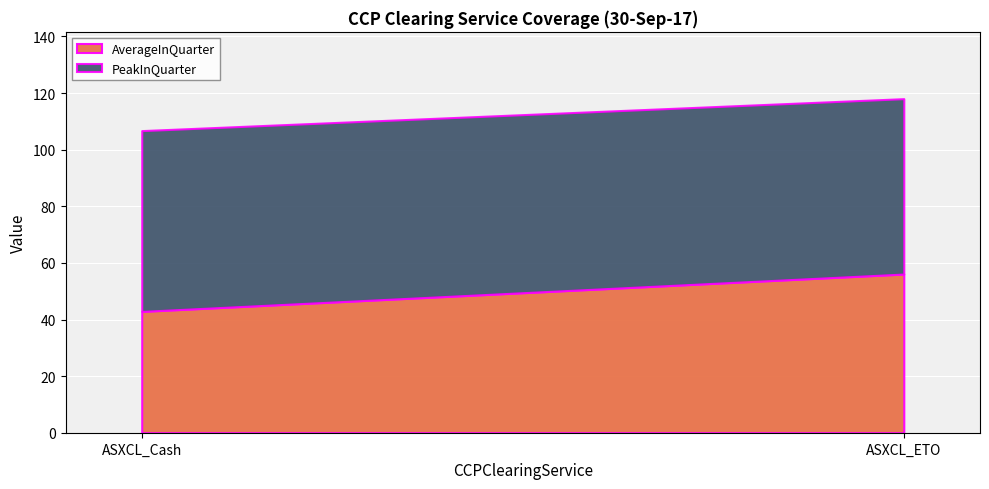

What is the value of the PeakInQuarter point at the 1st from the left?

63.9